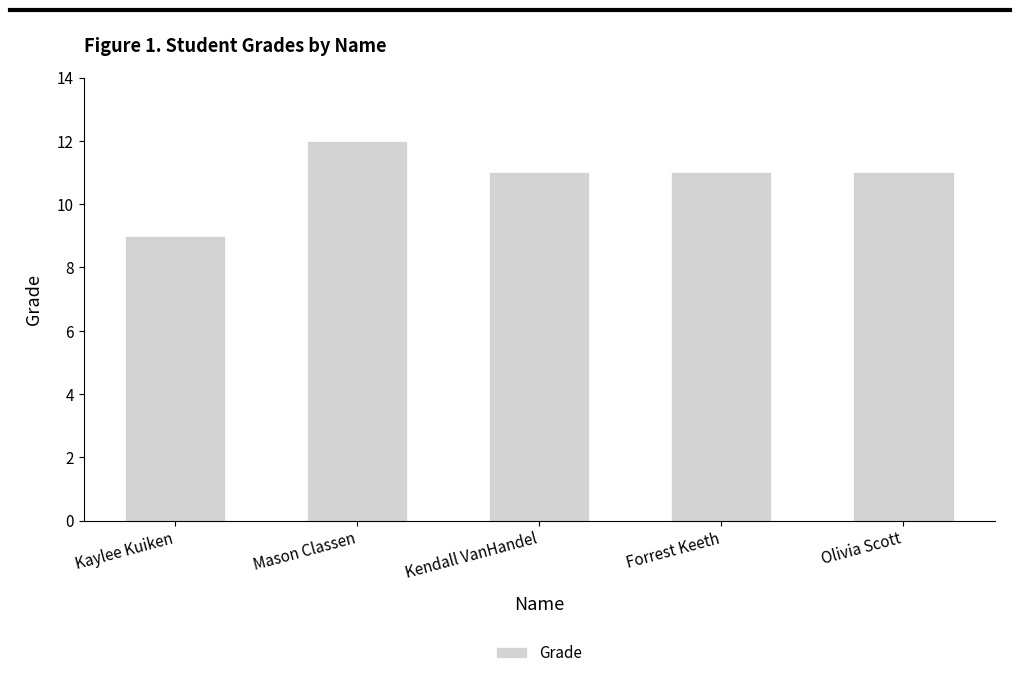

The value at Mason Classen is 5. True or false?

False